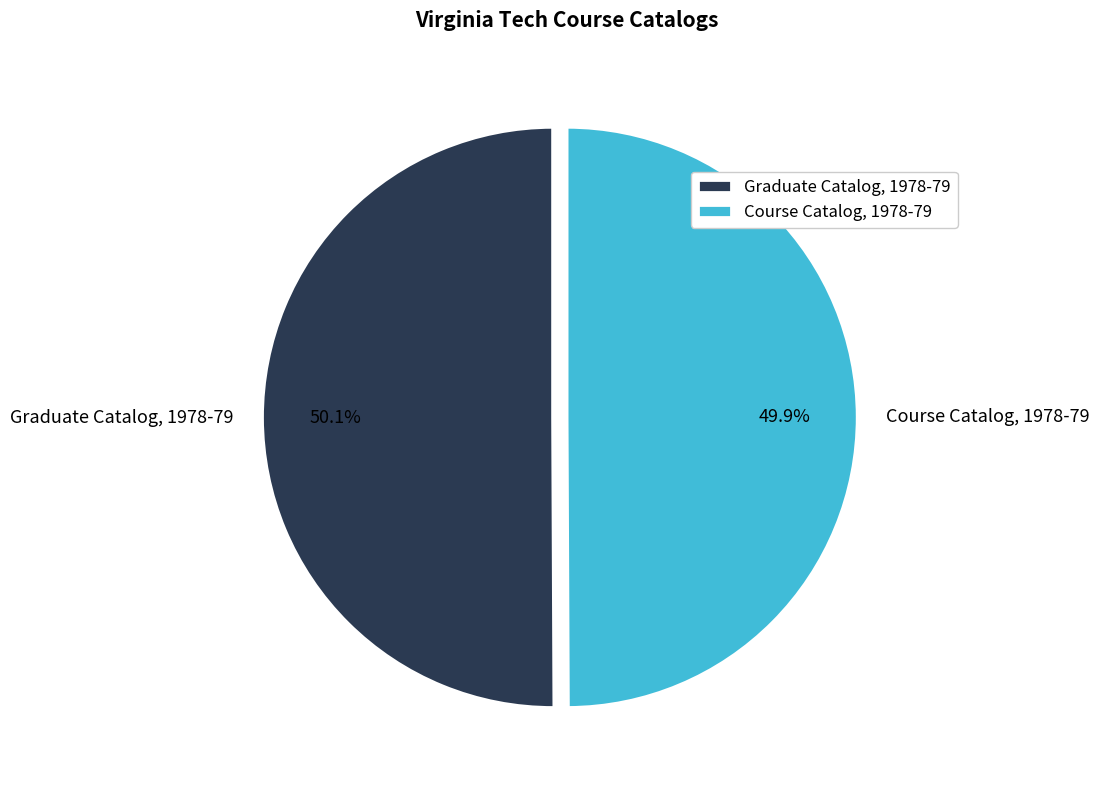

How many slices are in this pie chart?

2